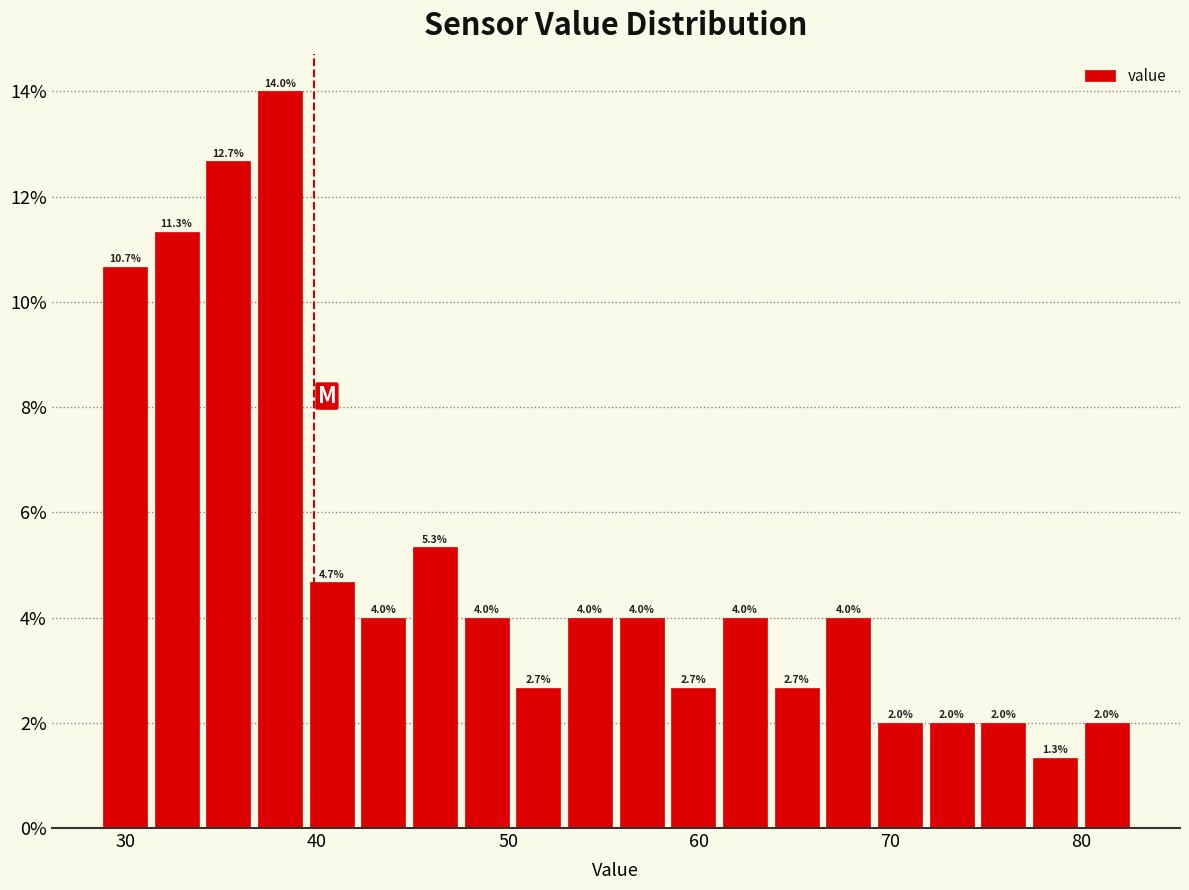

Around what value on the x-axis is the tallest bar? Give the approximate position of its centre, as read against the axis.

38